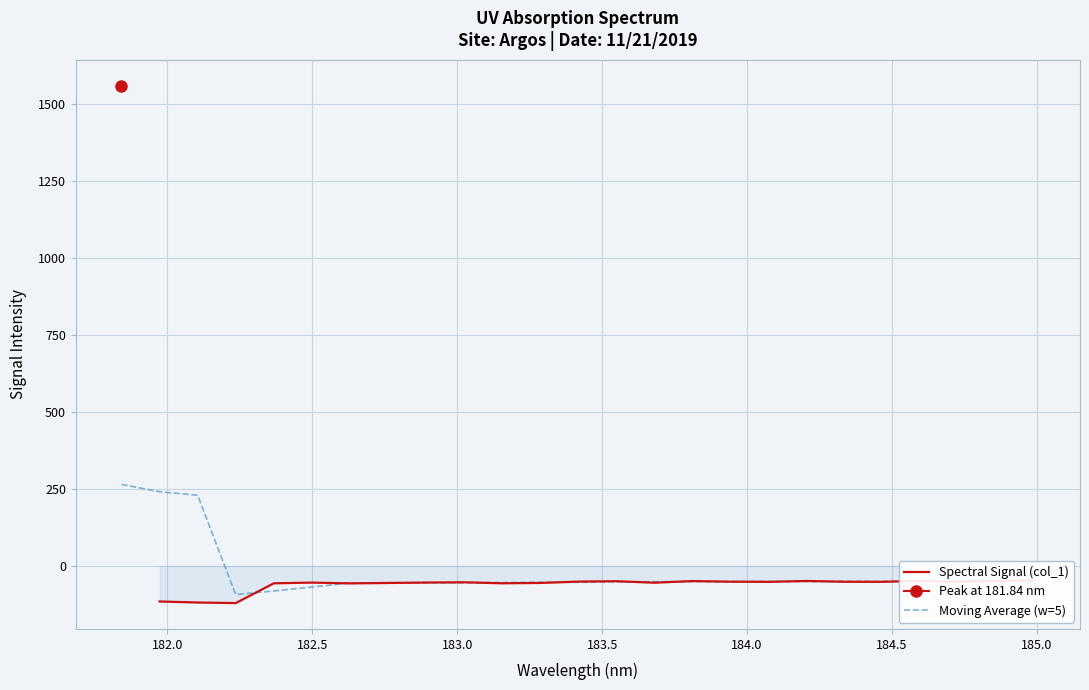

True or false: the data shows -55.1 at 182.7613026778.

True